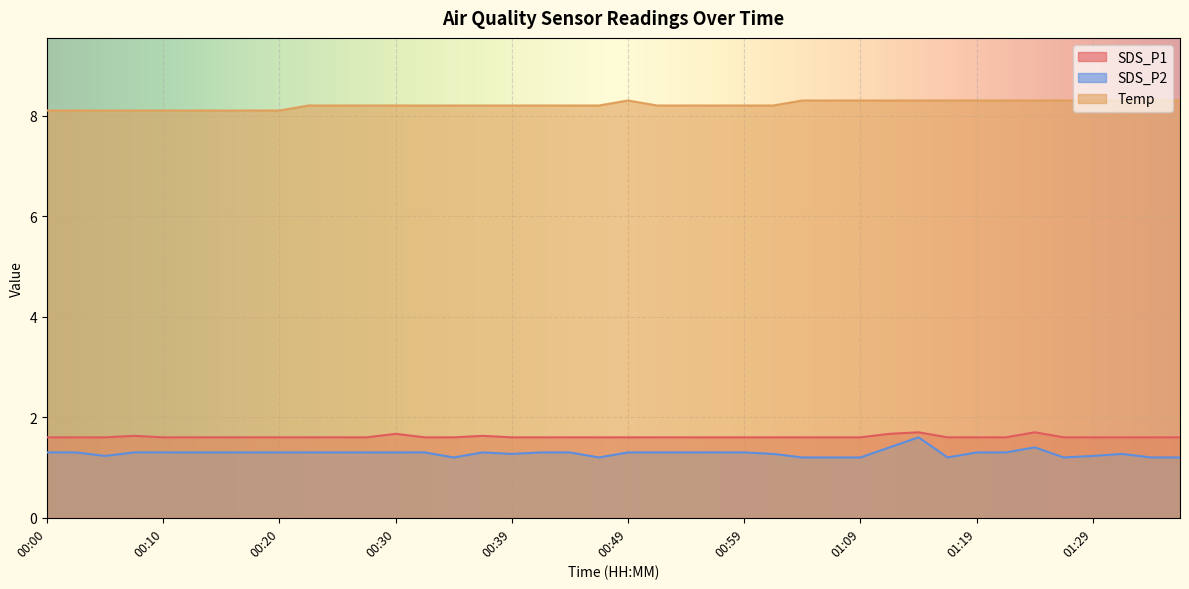

Reading left to right, transcribe all the data shown in this chart.

SDS_P1: 1.6	1.6	1.6	1.6	1.6	1.6	1.6	1.6	1.6	1.6	1.6	1.6	1.7	1.6	1.6	1.6	1.6	1.6	1.6	1.6	1.6	1.6	1.6	1.6	1.6	1.6	1.6	1.6	1.6	1.7	1.7	1.6	1.6	1.6	1.7	1.6	1.6	1.6	1.6	1.6
SDS_P2: 1.3	1.3	1.2	1.3	1.3	1.3	1.3	1.3	1.3	1.3	1.3	1.3	1.3	1.3	1.2	1.3	1.3	1.3	1.3	1.2	1.3	1.3	1.3	1.3	1.3	1.3	1.2	1.2	1.2	1.4	1.6	1.2	1.3	1.3	1.4	1.2	1.2	1.3	1.2	1.2
Temp: 8.1	8.1	8.1	8.1	8.1	8.1	8.1	8.1	8.1	8.2	8.2	8.2	8.2	8.2	8.2	8.2	8.2	8.2	8.2	8.2	8.3	8.2	8.2	8.2	8.2	8.2	8.3	8.3	8.3	8.3	8.3	8.3	8.3	8.3	8.3	8.3	8.3	8.3	8.3	8.3